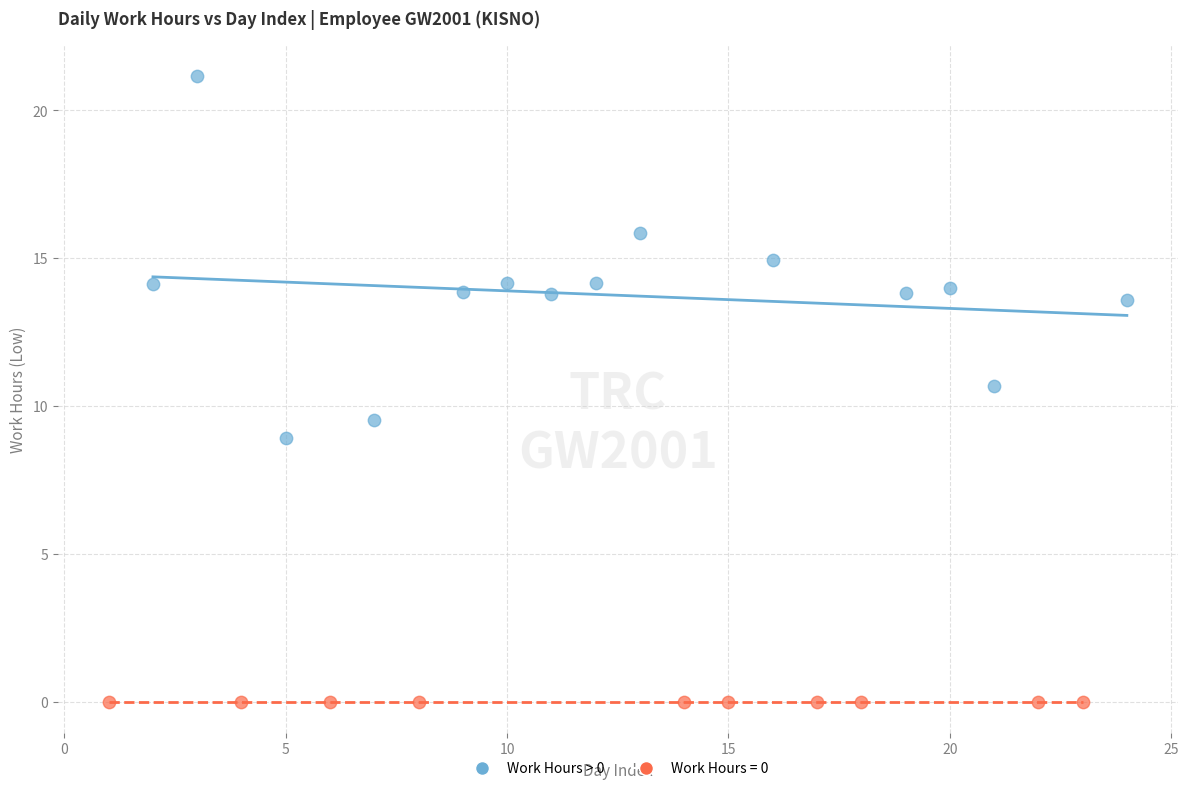

Which series contains the lowest Y value?

Work Hours = 0